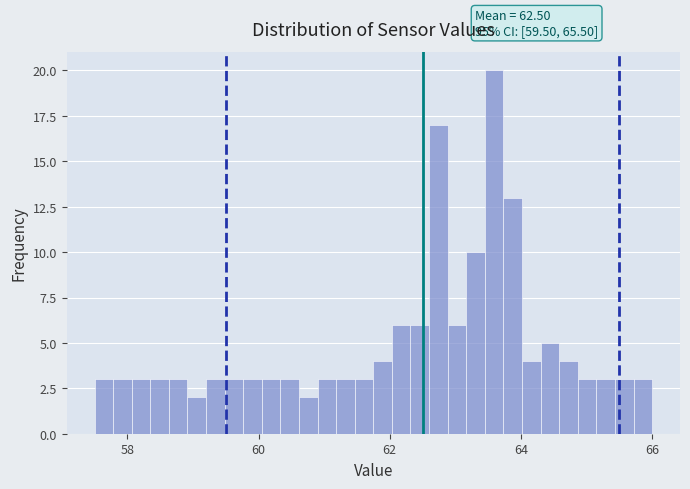

Around what value on the x-axis is the tallest bar? Give the approximate position of its centre, as read against the axis.

63.6